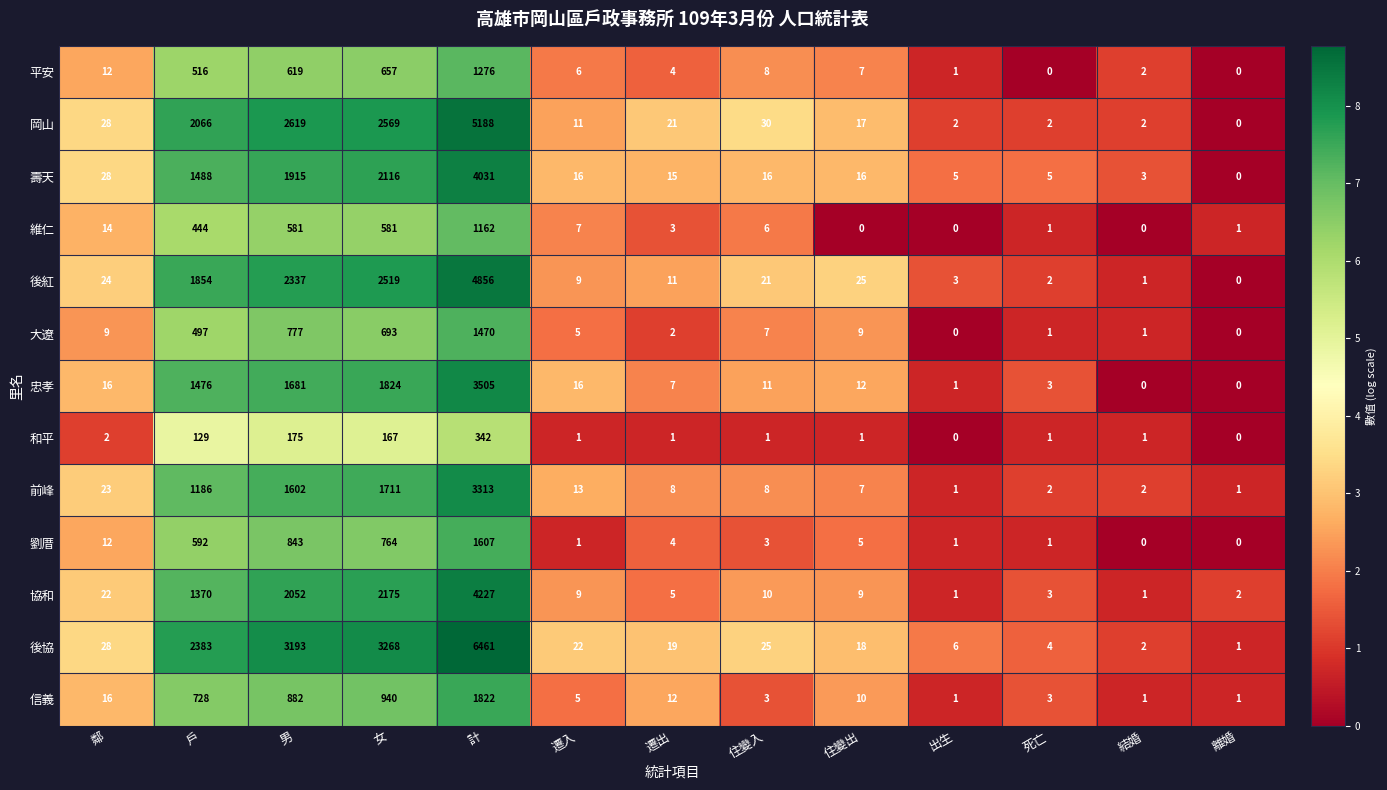

Which series has the largest total across all categories?

後協